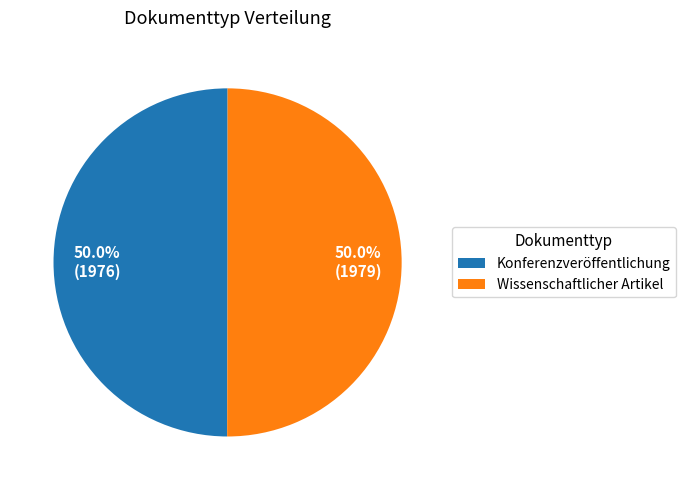

What percentage is the Wissenschaftlicher Artikel slice, to the nearest percent?

50%